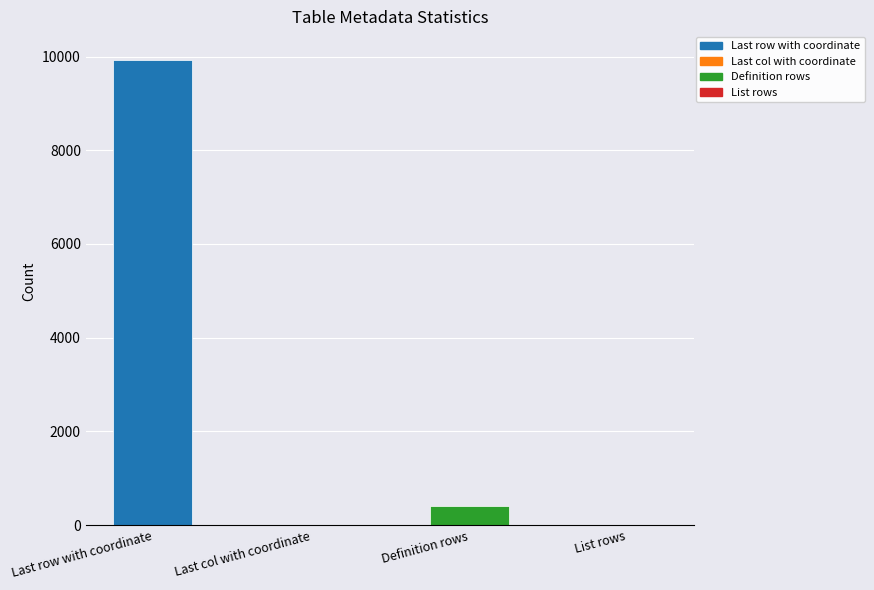

How many data points does each series have?

4